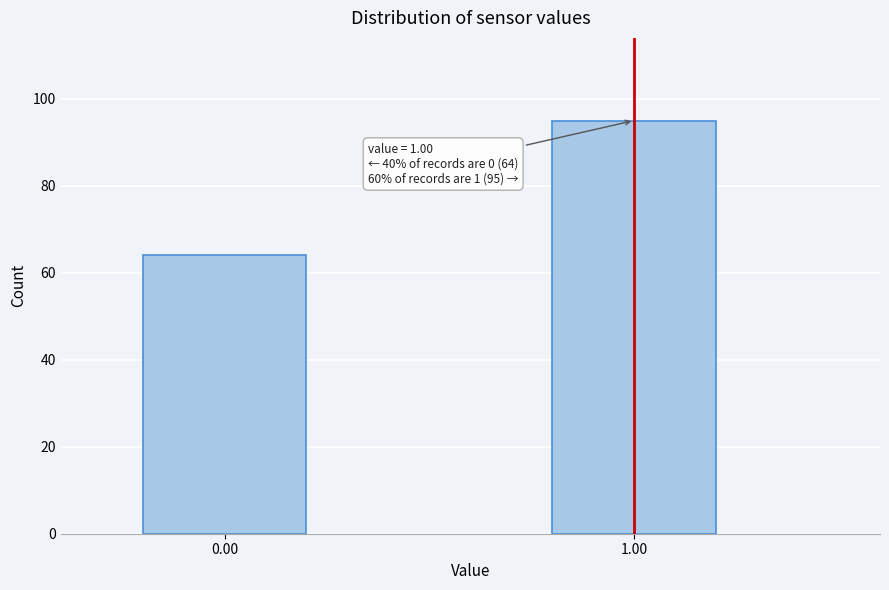

Reading right to left, what are all the values shown in this chart?

1.00=95	0.00=64